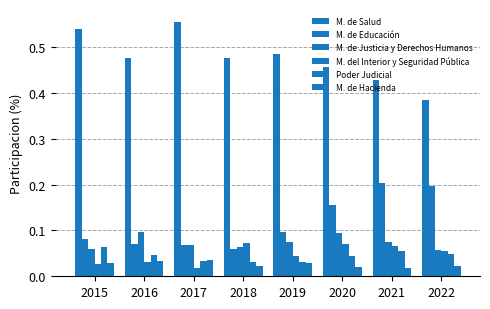

Count the number of categories in the chart.

8